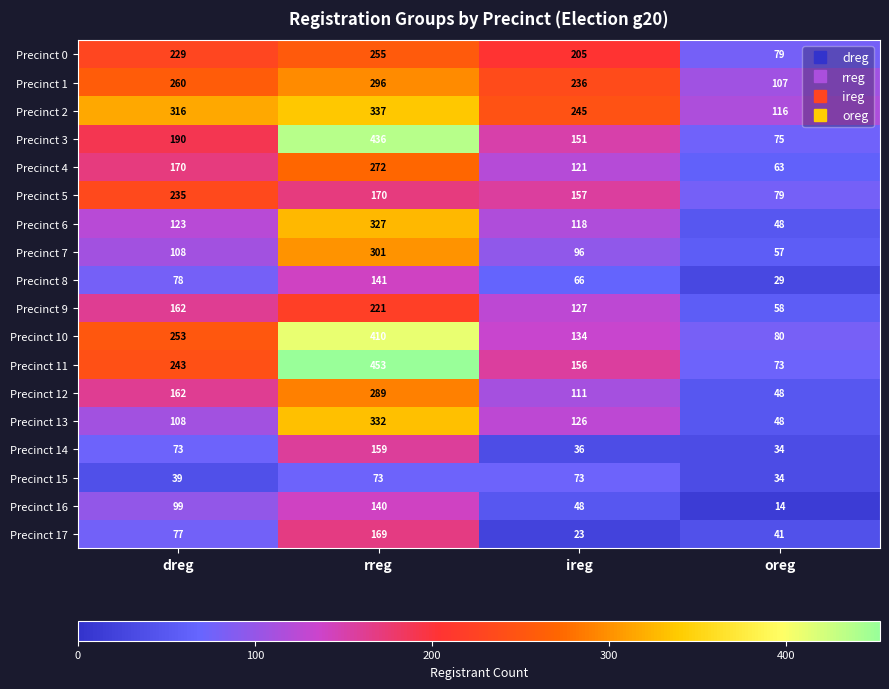

Rank the categories by Precinct 9 value from lowest to highest.

oreg, ireg, dreg, rreg